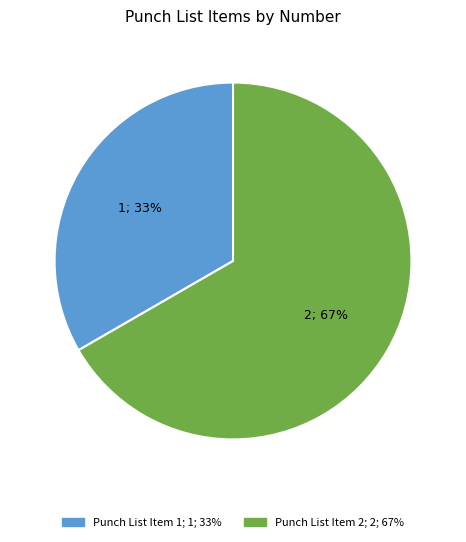

What is the smallest slice in the pie chart?

Punch List Item 1